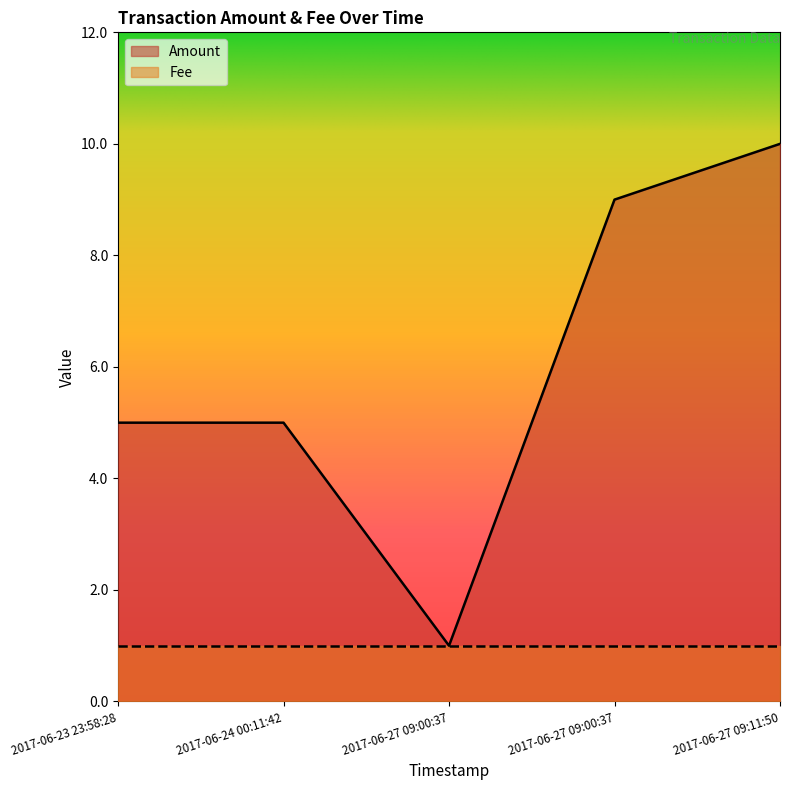

At which label is the value closest to 5?

2017-06-23 23:58:28